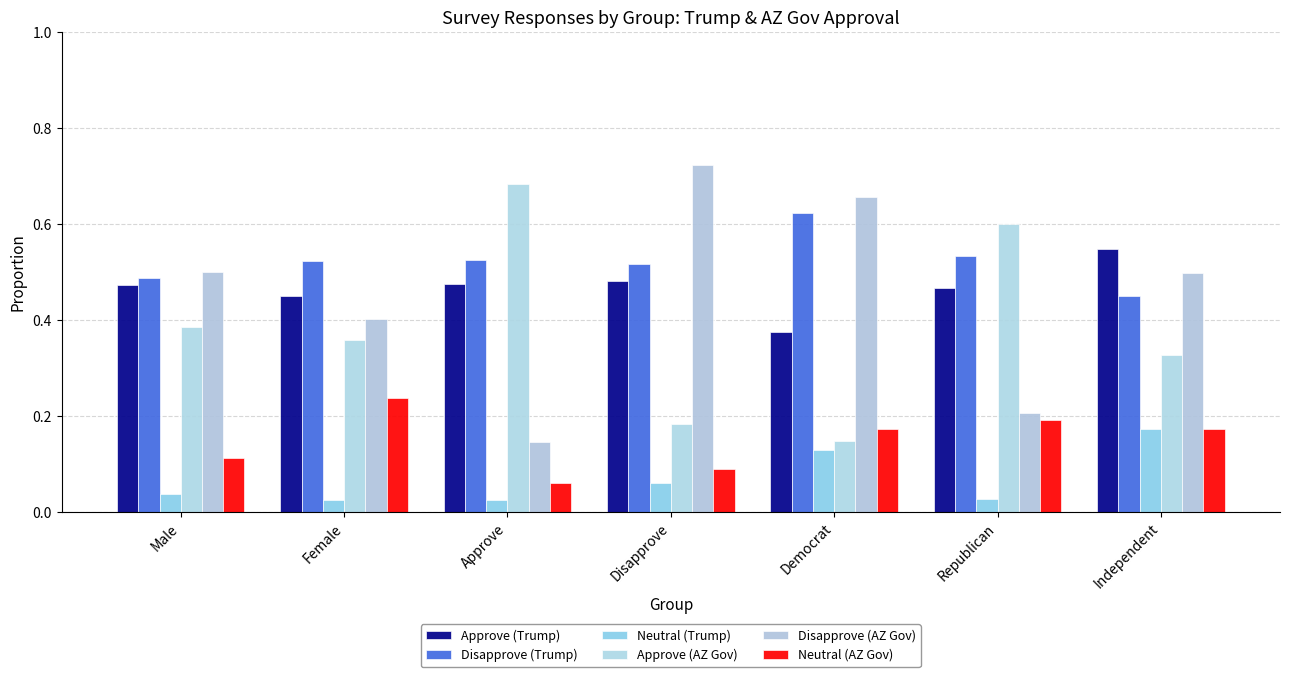

What is the maximum value shown in the chart?

0.7